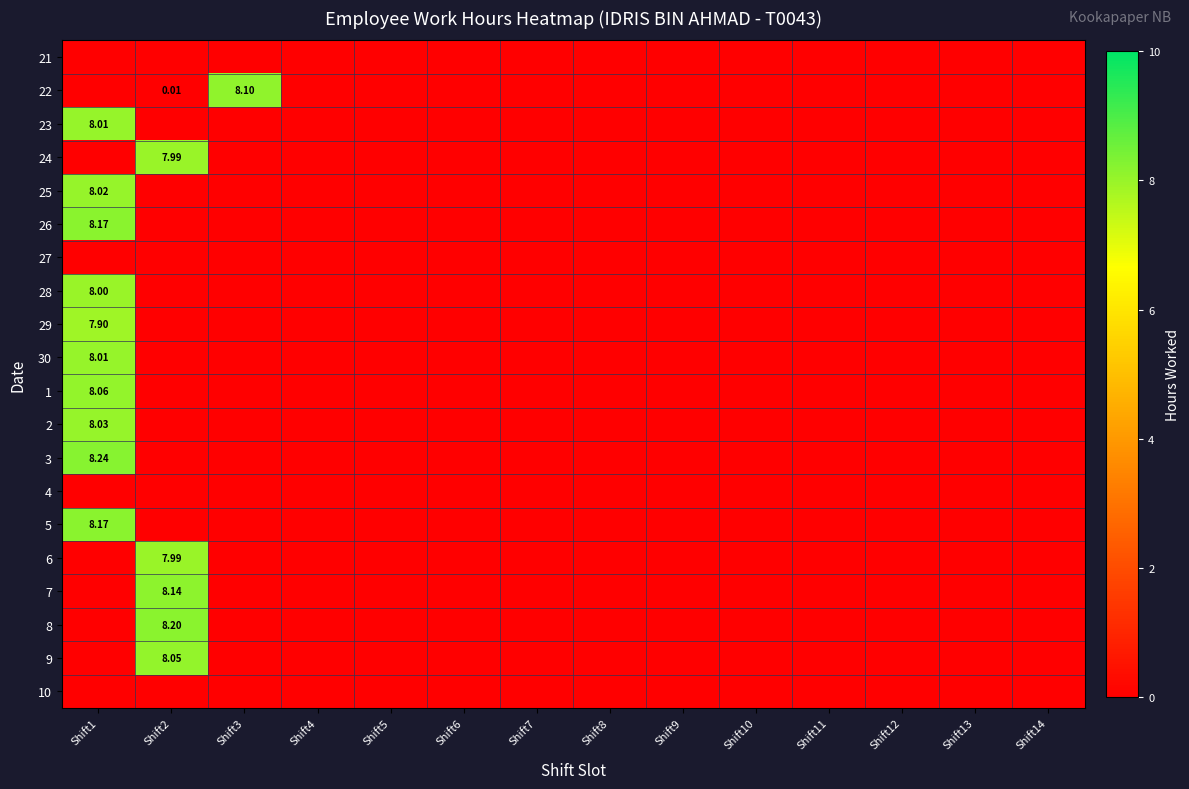

Between Shift6 and Shift9, which series saw the biggest shift?

21